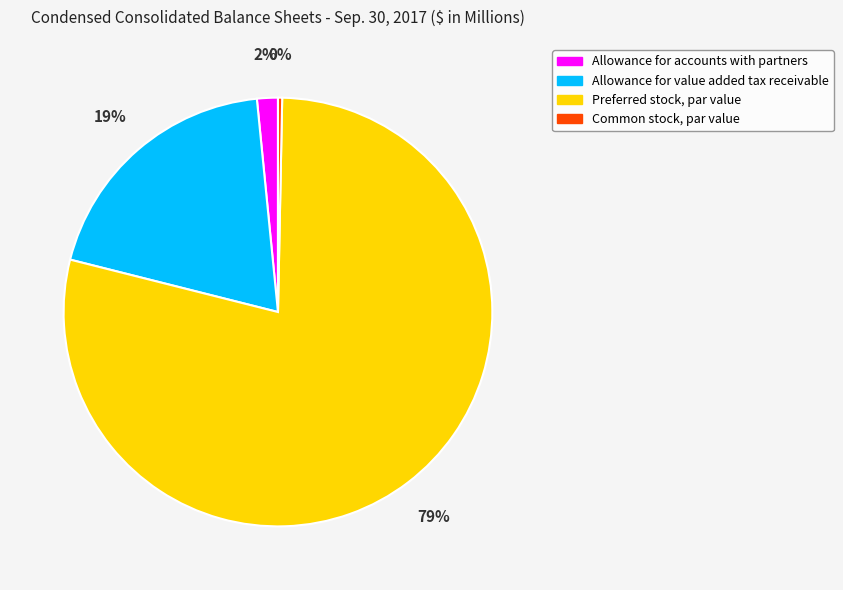

To the nearest percent, what is the average slice percentage?

25%